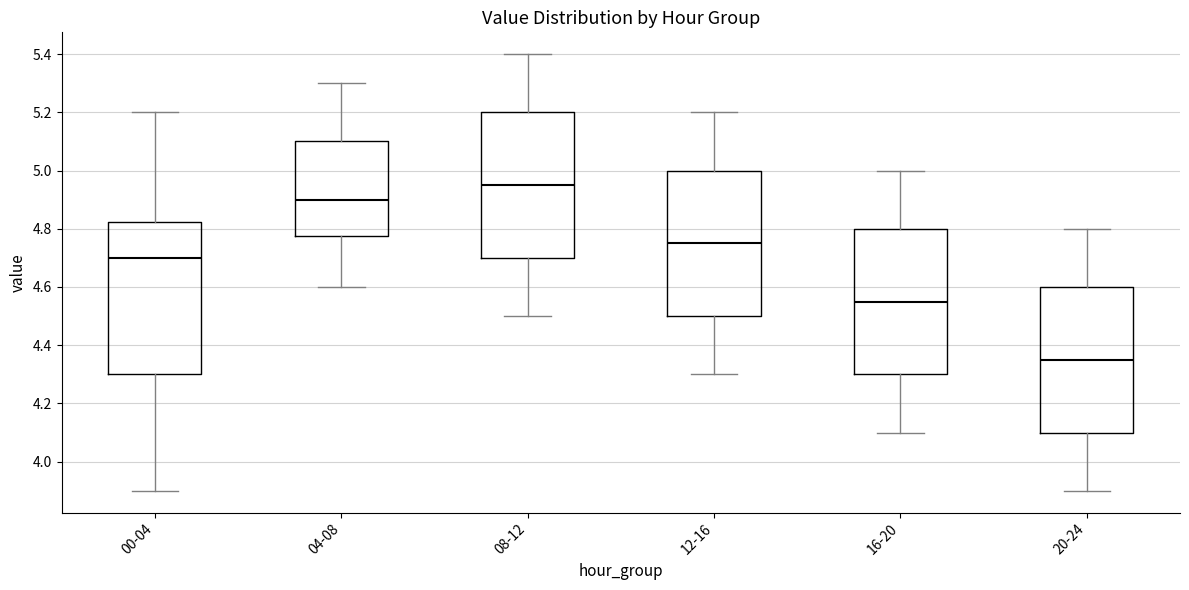

Where does the median line of the box for 08-12 sit on the y-axis? The values are not printed on the chart, so give them approximately, as read against the axis.

4.96